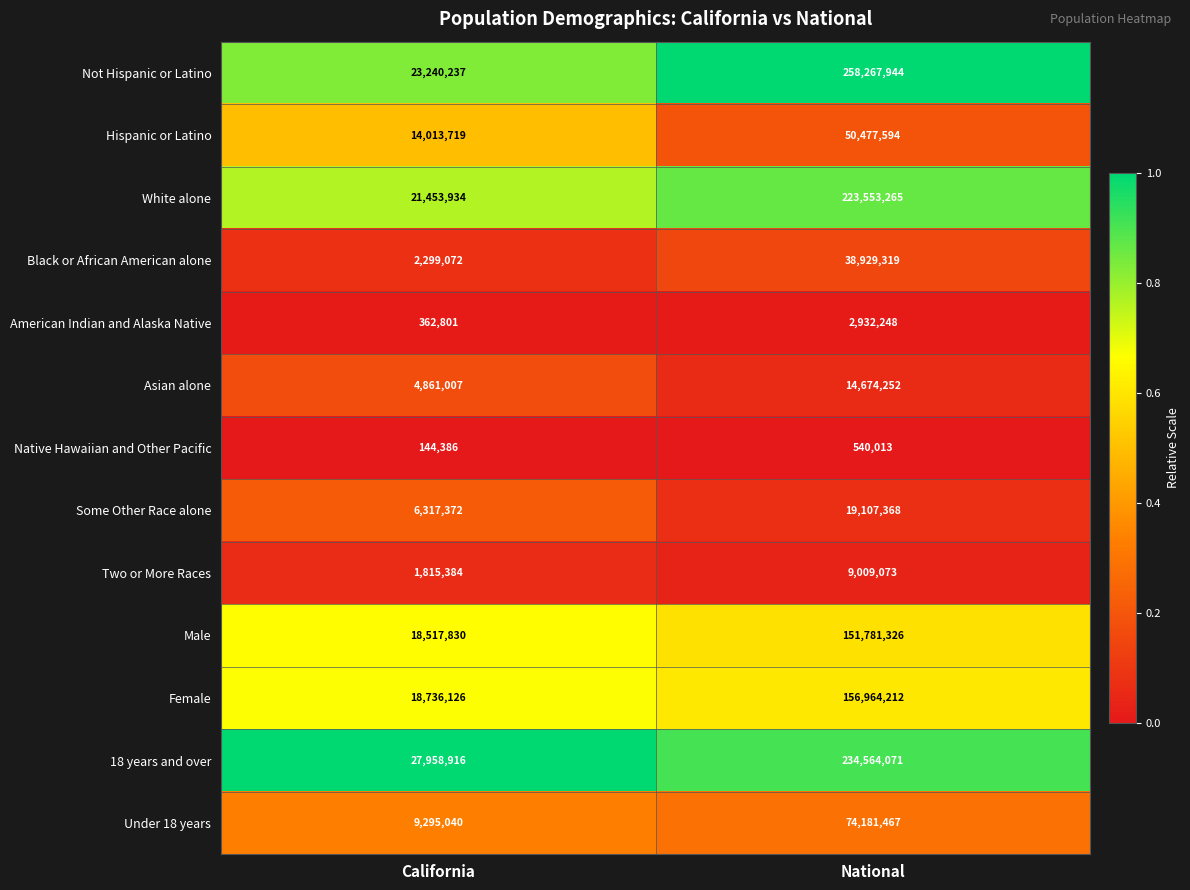

The value of American Indian and Alaska Native at National is 1951414. True or false?

False